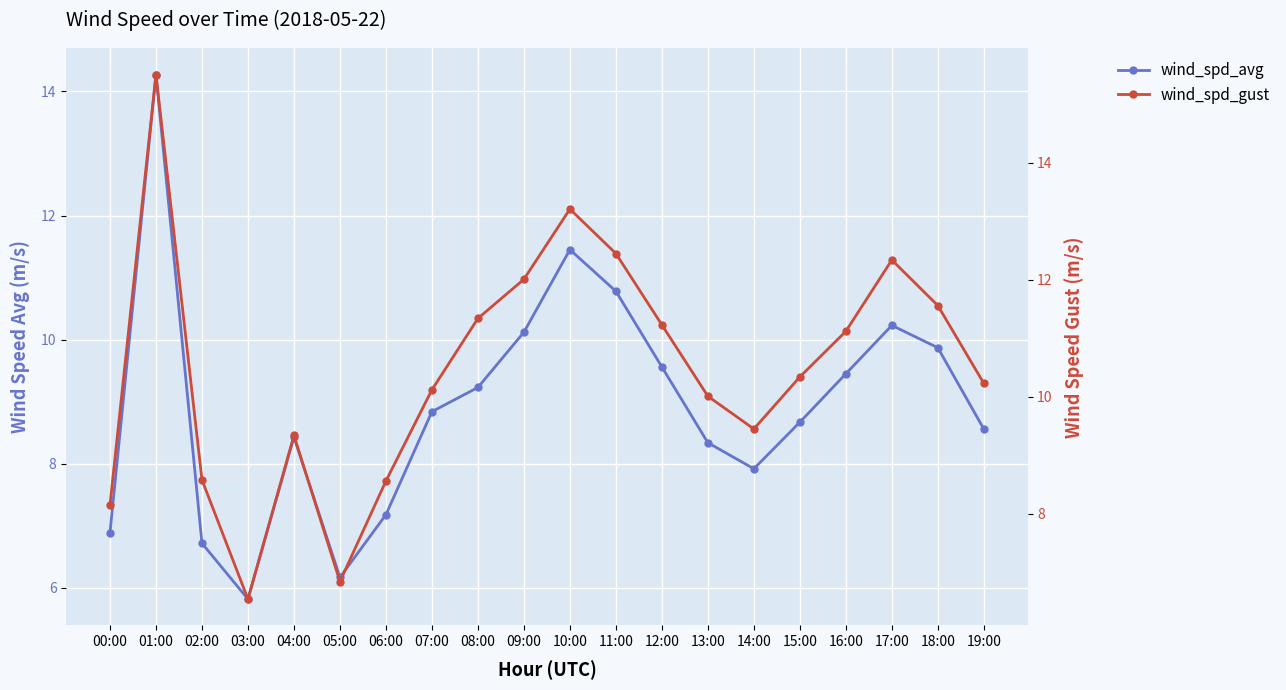

What is the sum of the wind_spd_avg values at 13:00 and 11:00?

19.1